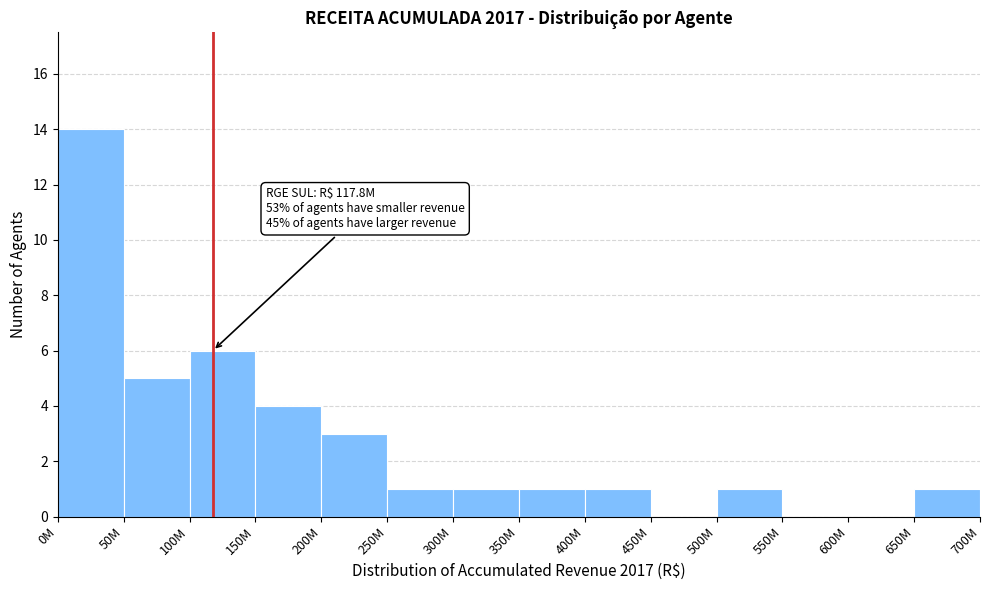

Reading left to right, transcribe all the data shown in this chart.

0M=14	50M=5	100M=6	150M=4	200M=3	250M=1	300M=1	350M=1	400M=1	450M=0	500M=1	550M=0	600M=0	650M=1